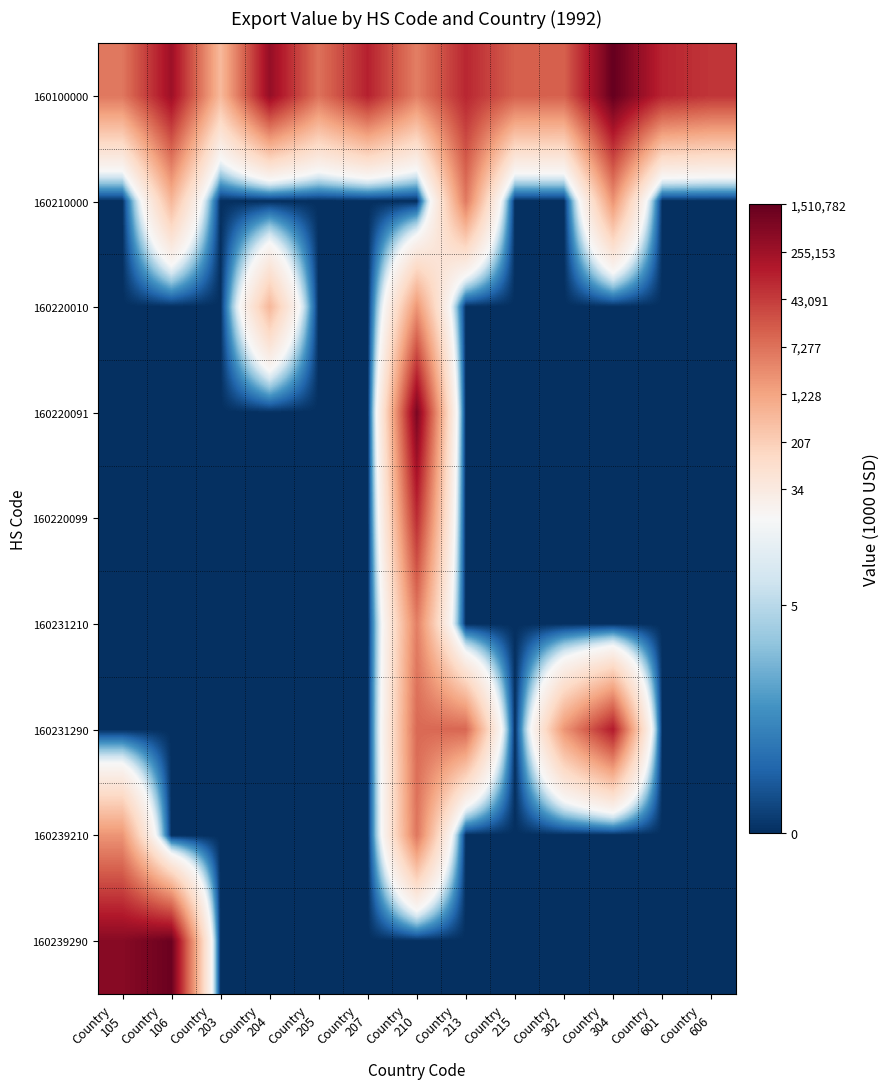

Rank the series by their maximum value, from highest to lowest.

160100000, 160239290, 160220091, 160231290, 160220099, 160239210, 160210000, 160231210, 160220010